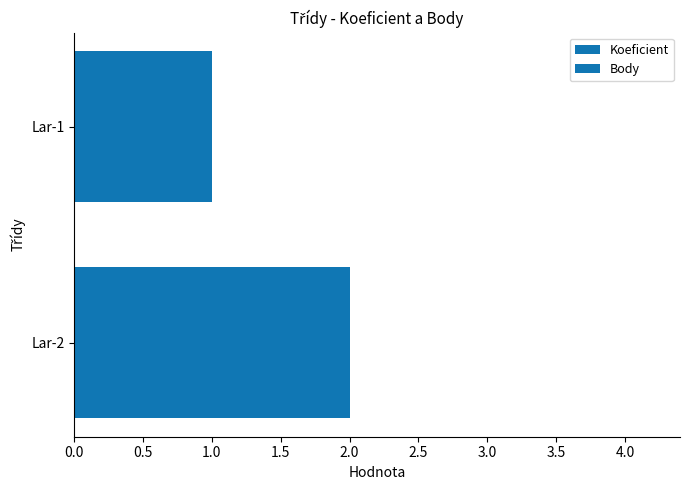

How many groups of bars are there?

2